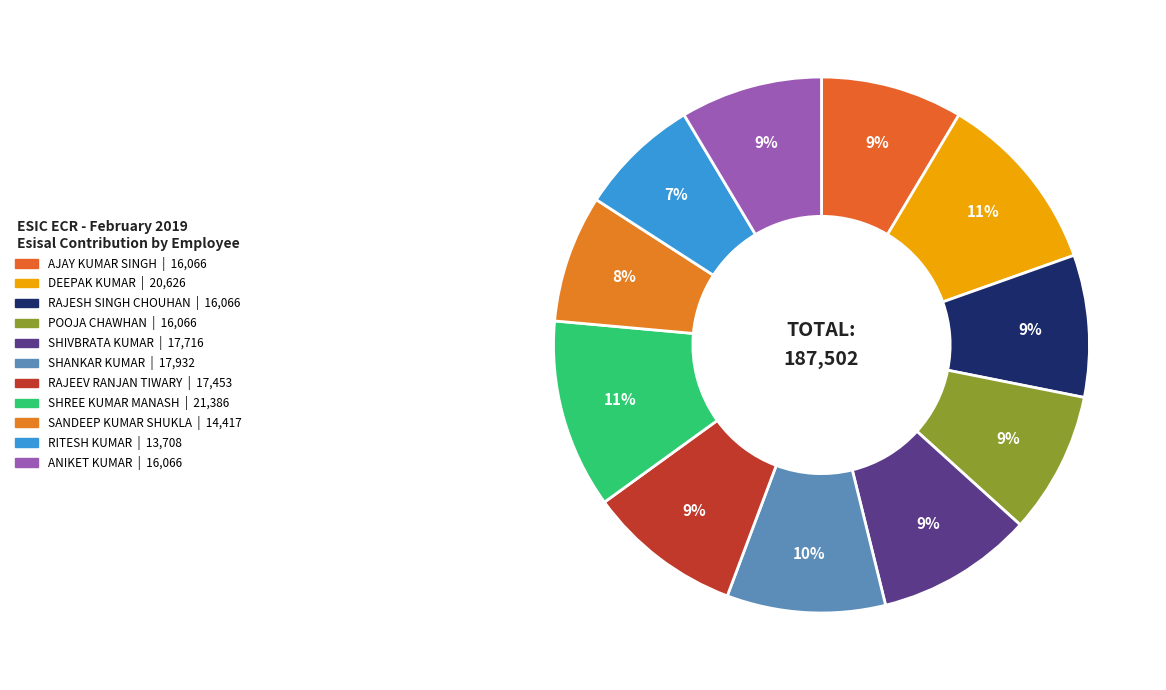

How many segments does this pie chart have?

11